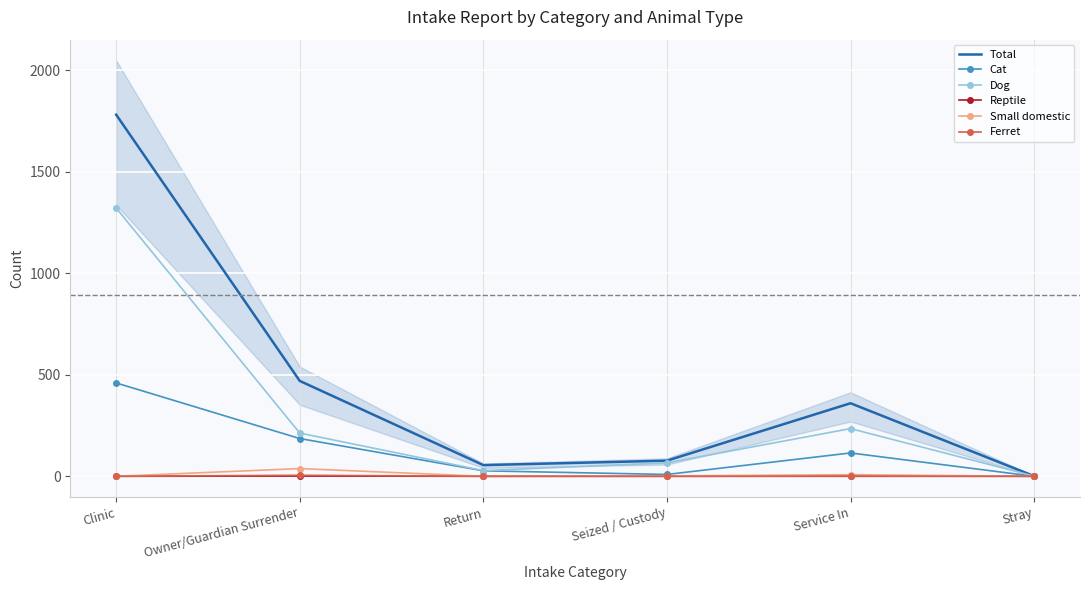

Is it true that Small domestic equals 38 at Owner/Guardian Surrender?

True